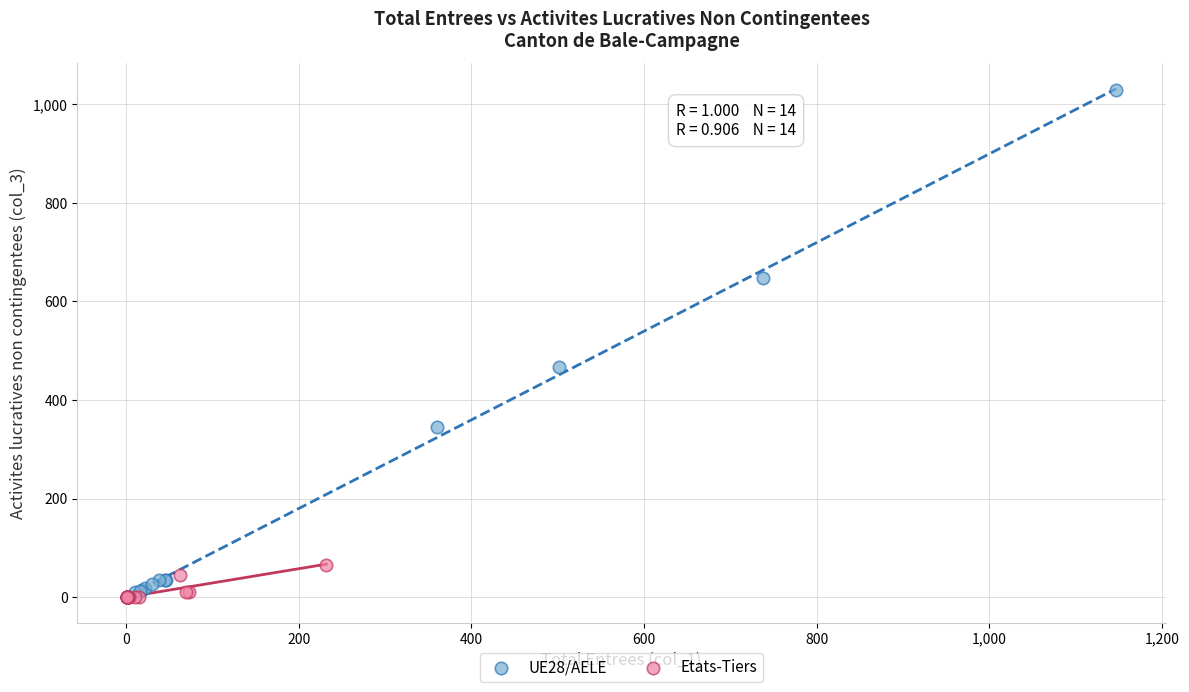

Which series contains the highest Y value?

UE28/AELE